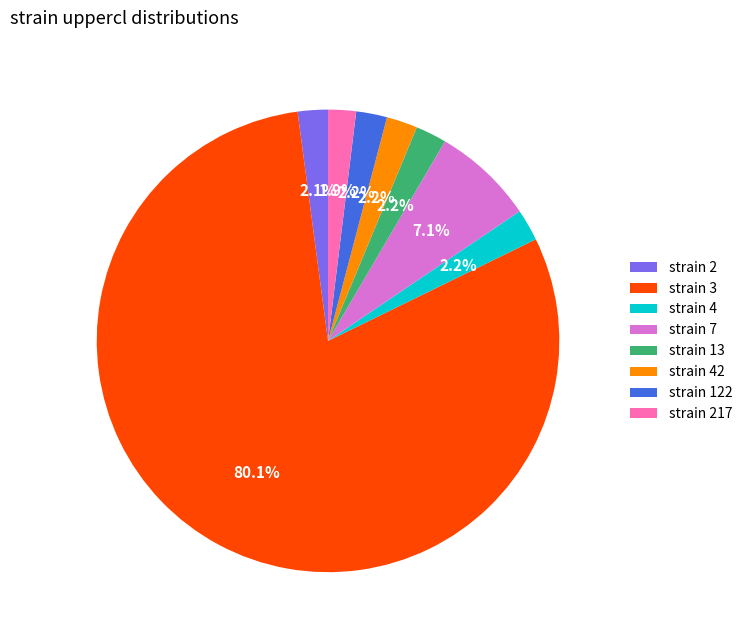

Is there any slice that represents more than half of the pie?

Yes